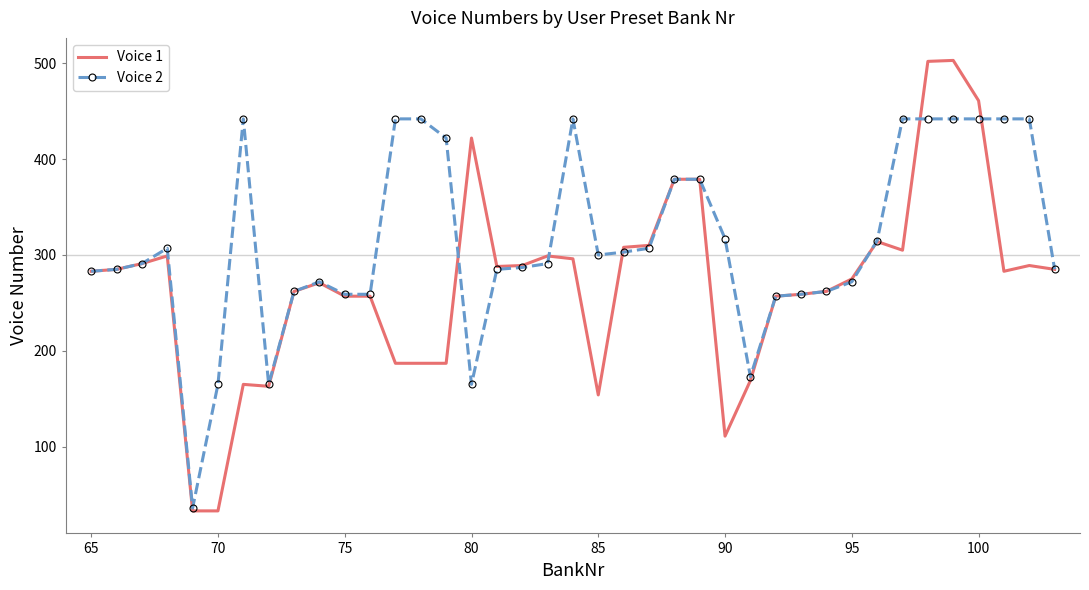

How many series are shown in this chart?

2